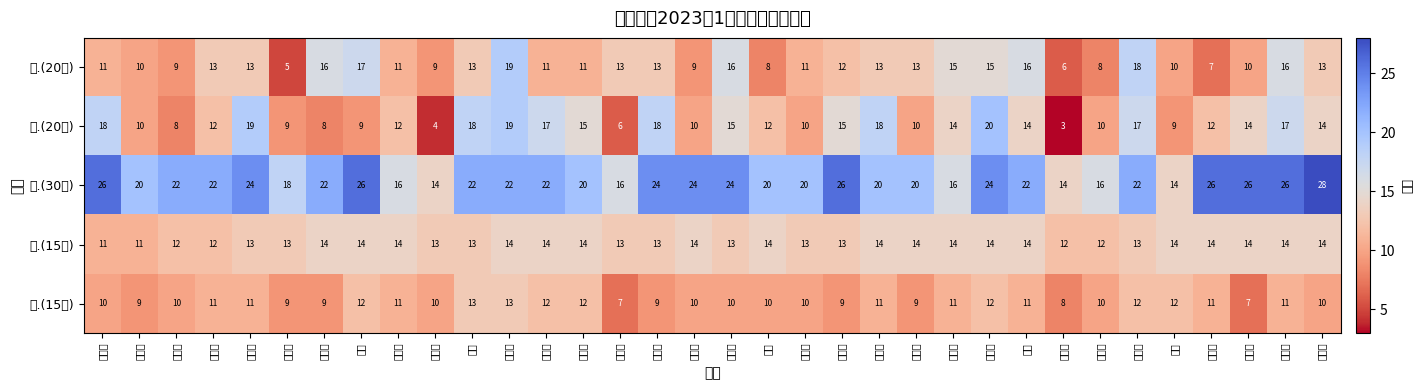

Reading left to right, what are all the values shown in this chart?

一.(20分): 苗欣雨=11	李学友=10	王子涵=9	姜姿羽=13	宋迎春=13	任科铖=5	张昊冉=16	夏艺=17	刘骏驰=11	于世轩=9	孟璐=13	杨培语=19	宋玉婷=11	贾照涵=11	王雯琪=13	张茹雪=13	宋文秀=9	孙萌萌=16	范超=8	段兴烨=11	王云帆=12	徐亚宇=13	范玉娜=13	吴倩倩=15	邵美雪=15	王鑫=16	张子涵=6	周静雯=8	孙歆睿=18	孟锦=10	王成娇=7	陈永祺=10	刘灵钰=16	刘思含=13
二.(20分): 苗欣雨=18	李学友=10	王子涵=8	姜姿羽=12	宋迎春=19	任科铖=9	张昊冉=8	夏艺=9	刘骏驰=12	于世轩=4	孟璐=18	杨培语=19	宋玉婷=17	贾照涵=15	王雯琪=6	张茹雪=18	宋文秀=10	孙萌萌=15	范超=12	段兴烨=10	王云帆=15	徐亚宇=18	范玉娜=10	吴倩倩=14	邵美雪=20	王鑫=14	张子涵=3	周静雯=10	孙歆睿=17	孟锦=9	王成娇=12	陈永祺=14	刘灵钰=17	刘思含=14
三.(30分): 苗欣雨=26	李学友=20	王子涵=22	姜姿羽=22	宋迎春=24	任科铖=18	张昊冉=22	夏艺=26	刘骏驰=16	于世轩=14	孟璐=22	杨培语=22	宋玉婷=22	贾照涵=20	王雯琪=16	张茹雪=24	宋文秀=24	孙萌萌=24	范超=20	段兴烨=20	王云帆=26	徐亚宇=20	范玉娜=20	吴倩倩=16	邵美雪=24	王鑫=22	张子涵=14	周静雯=16	孙歆睿=22	孟锦=14	王成娇=26	陈永祺=26	刘灵钰=26	刘思含=28
四.(15分): 苗欣雨=11	李学友=11	王子涵=12	姜姿羽=12	宋迎春=13	任科铖=13	张昊冉=14	夏艺=14	刘骏驰=14	于世轩=13	孟璐=13	杨培语=14	宋玉婷=14	贾照涵=14	王雯琪=13	张茹雪=13	宋文秀=14	孙萌萌=13	范超=14	段兴烨=13	王云帆=13	徐亚宇=14	范玉娜=14	吴倩倩=14	邵美雪=14	王鑫=14	张子涵=12	周静雯=12	孙歆睿=13	孟锦=14	王成娇=14	陈永祺=14	刘灵钰=14	刘思含=14
五.(15分): 苗欣雨=10	李学友=9	王子涵=10	姜姿羽=11	宋迎春=11	任科铖=9	张昊冉=9	夏艺=12	刘骏驰=11	于世轩=10	孟璐=13	杨培语=13	宋玉婷=12	贾照涵=12	王雯琪=7	张茹雪=9	宋文秀=10	孙萌萌=10	范超=10	段兴烨=10	王云帆=9	徐亚宇=11	范玉娜=9	吴倩倩=11	邵美雪=12	王鑫=11	张子涵=8	周静雯=10	孙歆睿=12	孟锦=12	王成娇=11	陈永祺=7	刘灵钰=11	刘思含=10